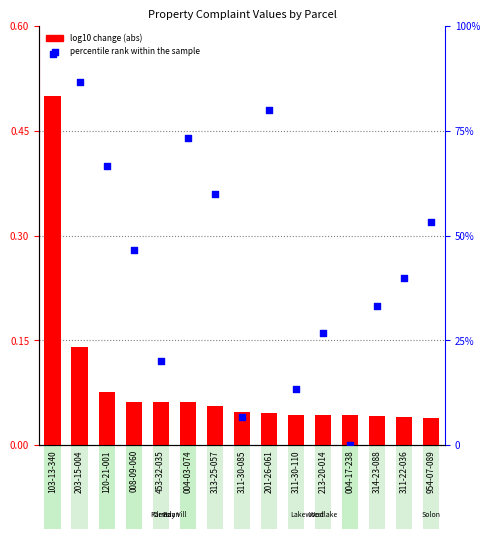

Is the value of log10 change (abs, normalized) at 004-17-238 greater than the value of percentile rank within the sample at 120-21-001?

No